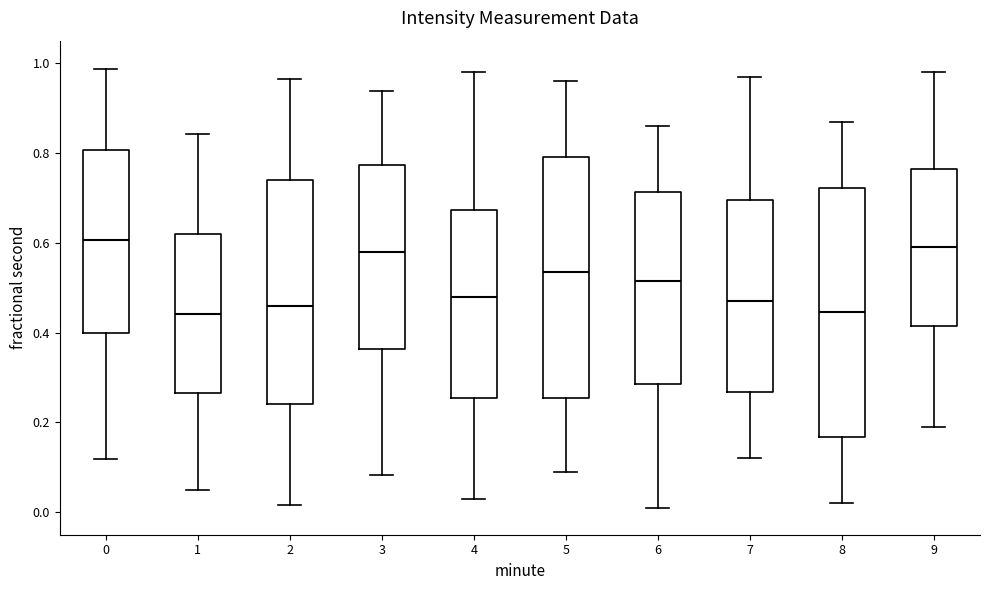

Reading left to right, transcribe this box plot: for each box, give where its median line is, the range the box spans, and where its two whiskers end, as read against the y-axis. The values are not printed on the chart, so give them approximately, as read against the axis.

0: median 0.60, box 0.40 to 0.80, whiskers 0.12 to 0.98
1: median 0.44, box 0.26 to 0.62, whiskers 0.04 to 0.84
2: median 0.46, box 0.24 to 0.74, whiskers 0.02 to 0.96
3: median 0.58, box 0.36 to 0.78, whiskers 0.08 to 0.94
4: median 0.48, box 0.26 to 0.68, whiskers 0.04 to 0.98
5: median 0.54, box 0.26 to 0.80, whiskers 0.10 to 0.96
6: median 0.52, box 0.28 to 0.72, whiskers 0.02 to 0.86
7: median 0.48, box 0.26 to 0.70, whiskers 0.12 to 0.98
8: median 0.44, box 0.16 to 0.72, whiskers 0.02 to 0.88
9: median 0.60, box 0.42 to 0.76, whiskers 0.20 to 0.98